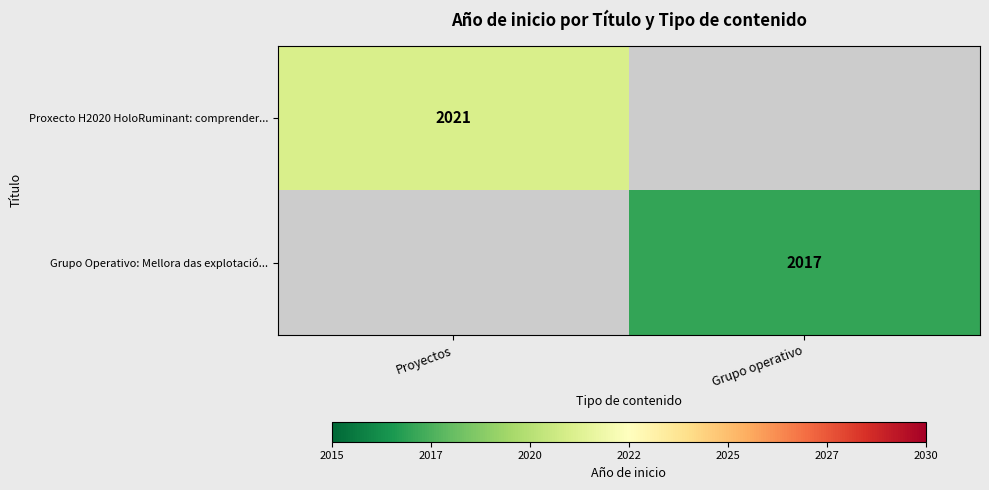

At how many categories does at least one series exceed 2019?

1